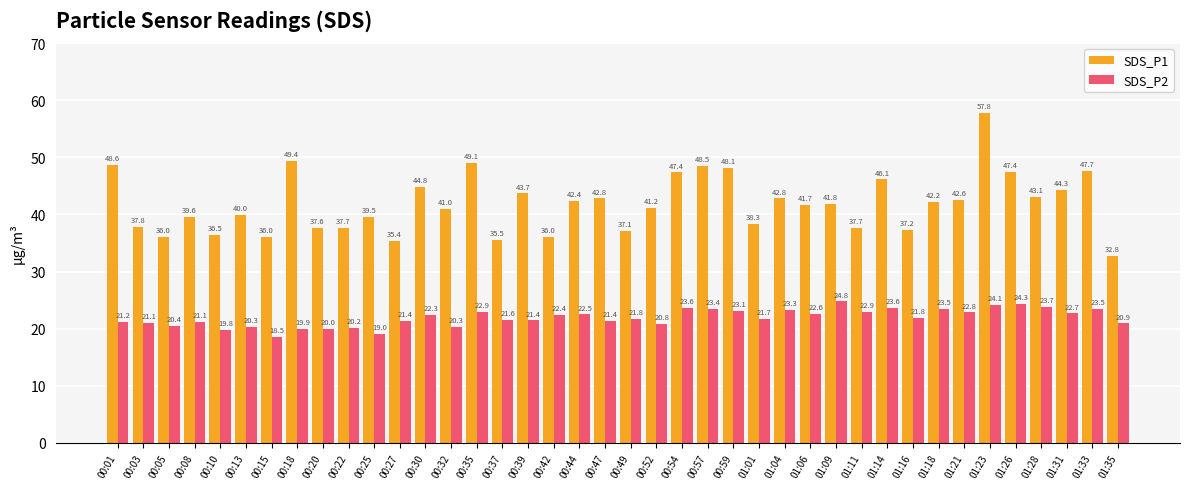

What is the maximum value shown in the chart?

57.8